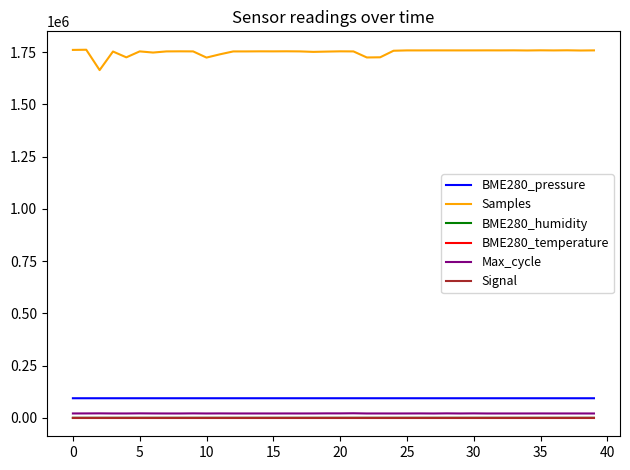

What is the maximum value shown in the chart?

1761818.0